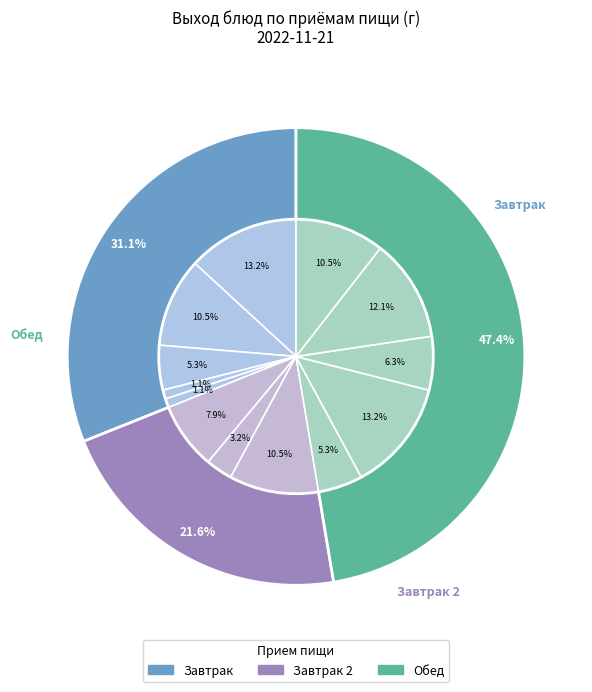

Rank the categories by value from highest to lowest.

Каша пшеничная на натуральном молоке, Борщ на мясном бульоне, Картофельное пюре, Чай с натуральным молоком, Сок фруктовый, Компот фруктовый, Яблоки, Фрикадельки мясные, Пшеничный (хлеб), Огурец соленый, Ватрушка с джемом, Сыр порционный, Масло сливочное